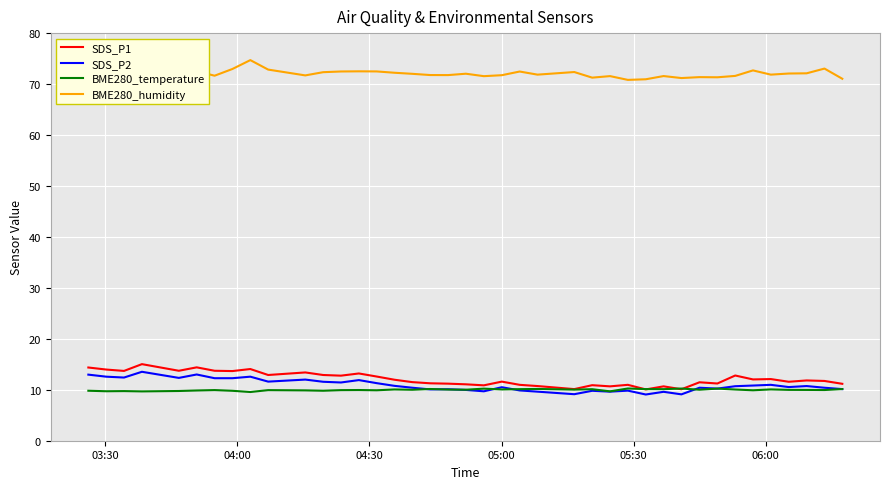

What is the smallest value displayed?

9.1